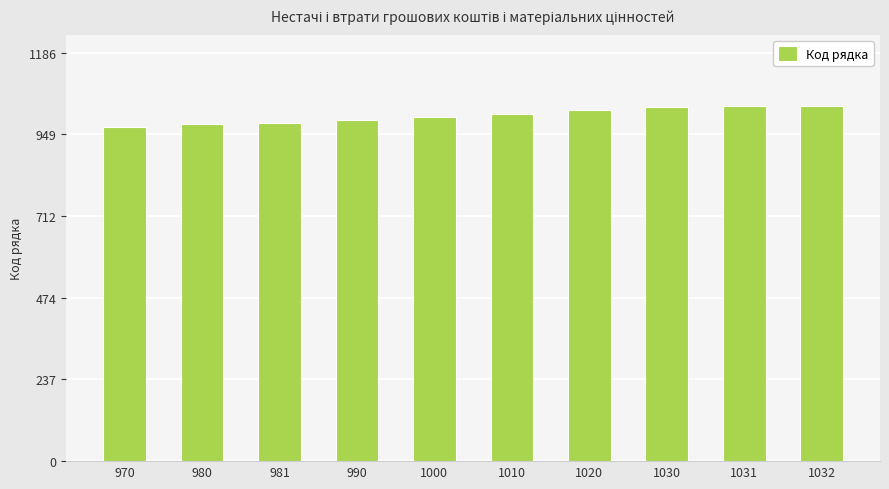

How many bars are there in total?

10